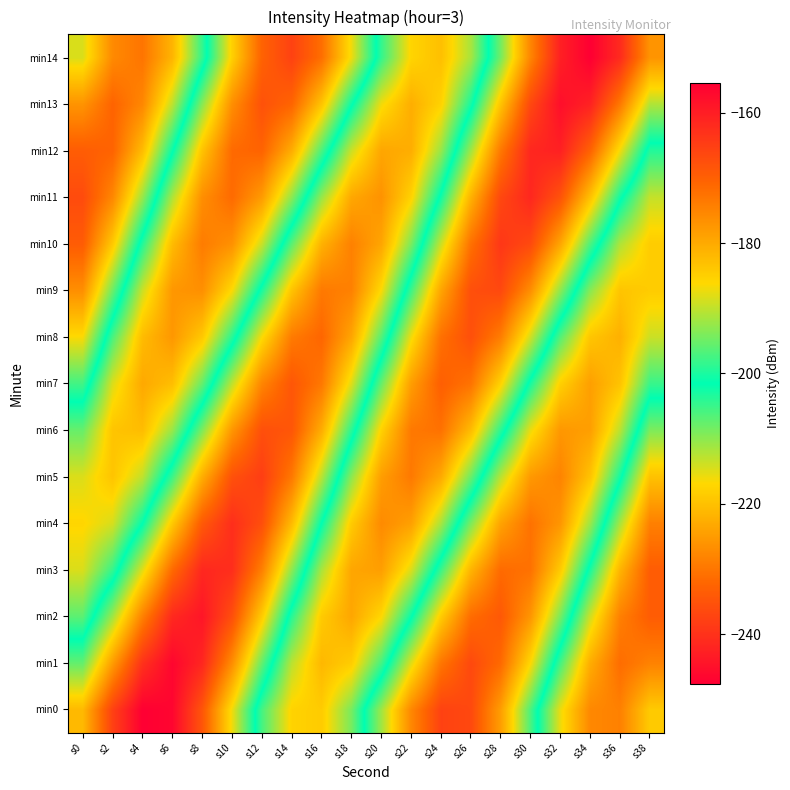

Reading right to left, what are all the values shown in this chart?

min0: s38=-184.4	s36=-174.5	s34=-175.5	s32=-187.4	s30=-206.0	s28=-224.7	s26=-236.5	s24=-237.5	s22=-227.7	s20=-211.0	s18=-194.4	s16=-184.5	s14=-185.5	s12=-197.4	s10=-216.0	s8=-234.7	s6=-246.5	s4=-247.5	s2=-237.7	s0=-221.0
min1: s38=-174.7	s36=-171.8	s34=-180.4	s32=-197.4	s30=-216.9	s28=-231.7	s26=-236.5	s24=-230.0	s22=-214.9	s20=-197.5	s18=-184.7	s16=-181.8	s14=-190.4	s12=-207.4	s10=-226.9	s8=-241.7	s6=-246.5	s4=-240.0	s2=-224.9	s0=-207.5
min2: s38=-169.5	s36=-174.4	s34=-189.1	s32=-208.6	s30=-225.6	s28=-234.2	s26=-231.3	s24=-218.6	s22=-201.1	s20=-186.1	s18=-179.5	s16=-184.4	s14=-199.1	s12=-218.6	s10=-235.6	s8=-244.2	s6=-241.3	s4=-228.6	s2=-211.1	s0=-196.1
min3: s38=-169.5	s36=-181.4	s34=-200.0	s32=-218.7	s30=-230.5	s28=-231.5	s26=-221.7	s24=-205.0	s22=-188.4	s20=-178.5	s18=-179.5	s16=-191.4	s14=-210.0	s12=-228.7	s10=-240.5	s8=-241.5	s6=-231.7	s4=-215.0	s2=-198.4	s0=-188.5
min4: s38=-174.4	s36=-191.4	s34=-210.9	s32=-225.7	s30=-230.5	s28=-224.0	s26=-208.9	s24=-191.5	s22=-178.7	s20=-175.8	s18=-184.4	s16=-201.4	s14=-220.9	s12=-235.7	s10=-240.5	s8=-234.0	s6=-218.9	s4=-201.5	s2=-188.7	s0=-185.8
min5: s38=-183.1	s36=-202.6	s34=-219.6	s32=-228.2	s30=-225.3	s28=-212.6	s26=-195.1	s24=-180.1	s22=-173.5	s20=-178.4	s18=-193.1	s16=-212.6	s14=-229.6	s12=-238.2	s10=-235.3	s8=-222.6	s6=-205.1	s4=-190.1	s2=-183.5	s0=-188.4
min6: s38=-194.0	s36=-212.7	s34=-224.5	s32=-225.5	s30=-215.7	s28=-199.0	s26=-182.4	s24=-172.5	s22=-173.5	s20=-185.4	s18=-204.0	s16=-222.7	s14=-234.5	s12=-235.5	s10=-225.7	s8=-209.0	s6=-192.4	s4=-182.5	s2=-183.5	s0=-195.4
min7: s38=-204.9	s36=-219.7	s34=-224.5	s32=-218.0	s30=-202.9	s28=-185.5	s26=-172.7	s24=-169.8	s22=-178.4	s20=-195.4	s18=-214.9	s16=-229.7	s14=-234.5	s12=-228.0	s10=-212.9	s8=-195.5	s6=-182.7	s4=-179.8	s2=-188.4	s0=-205.4
min8: s38=-213.6	s36=-222.2	s34=-219.3	s32=-206.6	s30=-189.1	s28=-174.1	s26=-167.5	s24=-172.4	s22=-187.1	s20=-206.6	s18=-223.6	s16=-232.2	s14=-229.3	s12=-216.6	s10=-199.1	s8=-184.1	s6=-177.5	s4=-182.4	s2=-197.1	s0=-216.6
min9: s38=-218.5	s36=-219.5	s34=-209.7	s32=-193.0	s30=-176.4	s28=-166.5	s26=-167.5	s24=-179.4	s22=-198.0	s20=-216.7	s18=-228.5	s16=-229.5	s14=-219.7	s12=-203.0	s10=-186.4	s8=-176.5	s6=-177.5	s4=-189.4	s2=-208.0	s0=-226.7
min10: s38=-218.5	s36=-212.0	s34=-196.9	s32=-179.5	s30=-166.7	s28=-163.8	s26=-172.4	s24=-189.4	s22=-208.9	s20=-223.7	s18=-228.5	s16=-222.0	s14=-206.9	s12=-189.5	s10=-176.7	s8=-173.8	s6=-182.4	s4=-199.4	s2=-218.9	s0=-233.7
min11: s38=-213.3	s36=-200.6	s34=-183.1	s32=-168.1	s30=-161.5	s28=-166.4	s26=-181.1	s24=-200.6	s22=-217.6	s20=-226.2	s18=-223.3	s16=-210.6	s14=-193.1	s12=-178.1	s10=-171.5	s8=-176.4	s6=-191.1	s4=-210.6	s2=-227.6	s0=-236.2
min12: s38=-203.7	s36=-187.0	s34=-170.4	s32=-160.5	s30=-161.5	s28=-173.4	s26=-192.0	s24=-210.7	s22=-222.5	s20=-223.5	s18=-213.7	s16=-197.0	s14=-180.4	s12=-170.5	s10=-171.5	s8=-183.4	s6=-202.0	s4=-220.7	s2=-232.5	s0=-233.5
min13: s38=-190.9	s36=-173.5	s34=-160.7	s32=-157.8	s30=-166.4	s28=-183.4	s26=-202.9	s24=-217.7	s22=-222.5	s20=-216.0	s18=-200.9	s16=-183.5	s14=-170.7	s12=-167.8	s10=-176.4	s8=-193.4	s6=-212.9	s4=-227.7	s2=-232.5	s0=-226.0
min14: s38=-177.1	s36=-162.1	s34=-155.5	s32=-160.4	s30=-175.1	s28=-194.6	s26=-211.6	s24=-220.2	s22=-217.3	s20=-204.6	s18=-187.1	s16=-172.1	s14=-165.5	s12=-170.4	s10=-185.1	s8=-204.6	s6=-221.6	s4=-230.2	s2=-227.3	s0=-214.6